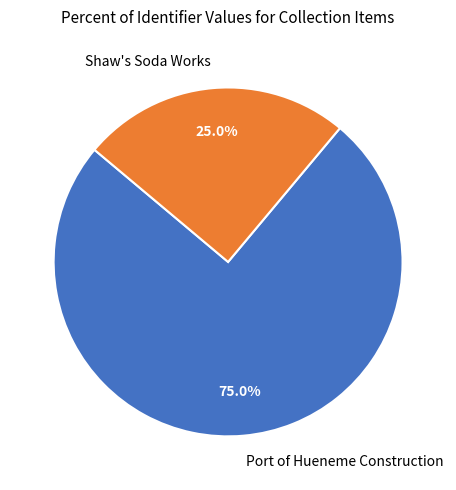

Rank the categories by value from lowest to highest.

Shaw's Soda Works, Port of Hueneme Construction